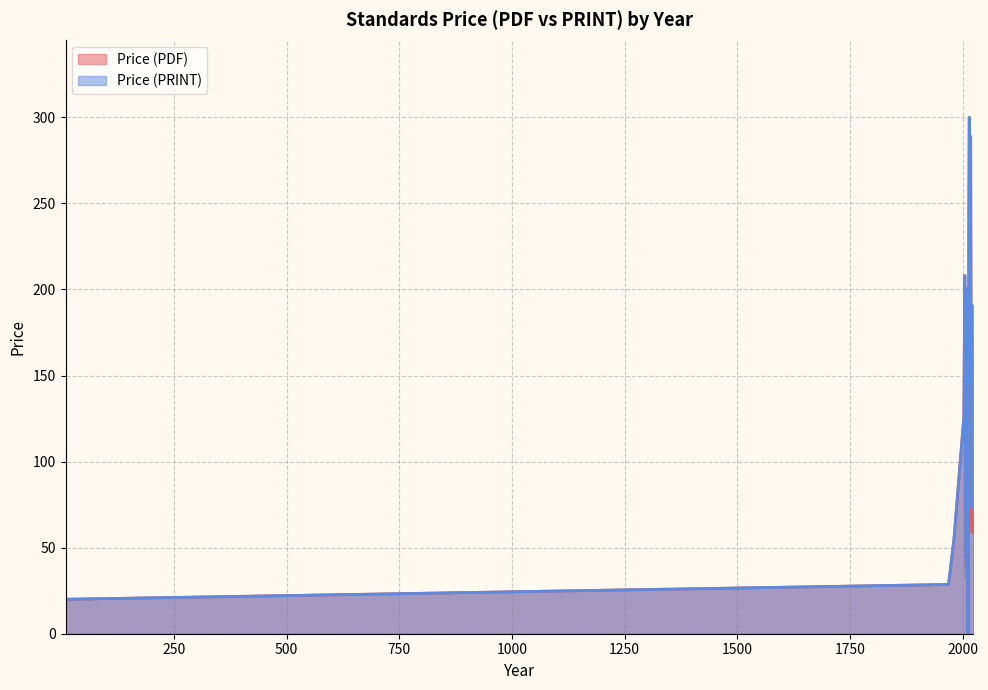

True or false: Price (PRINT) has more than 0 points higher than both neighbors.

True